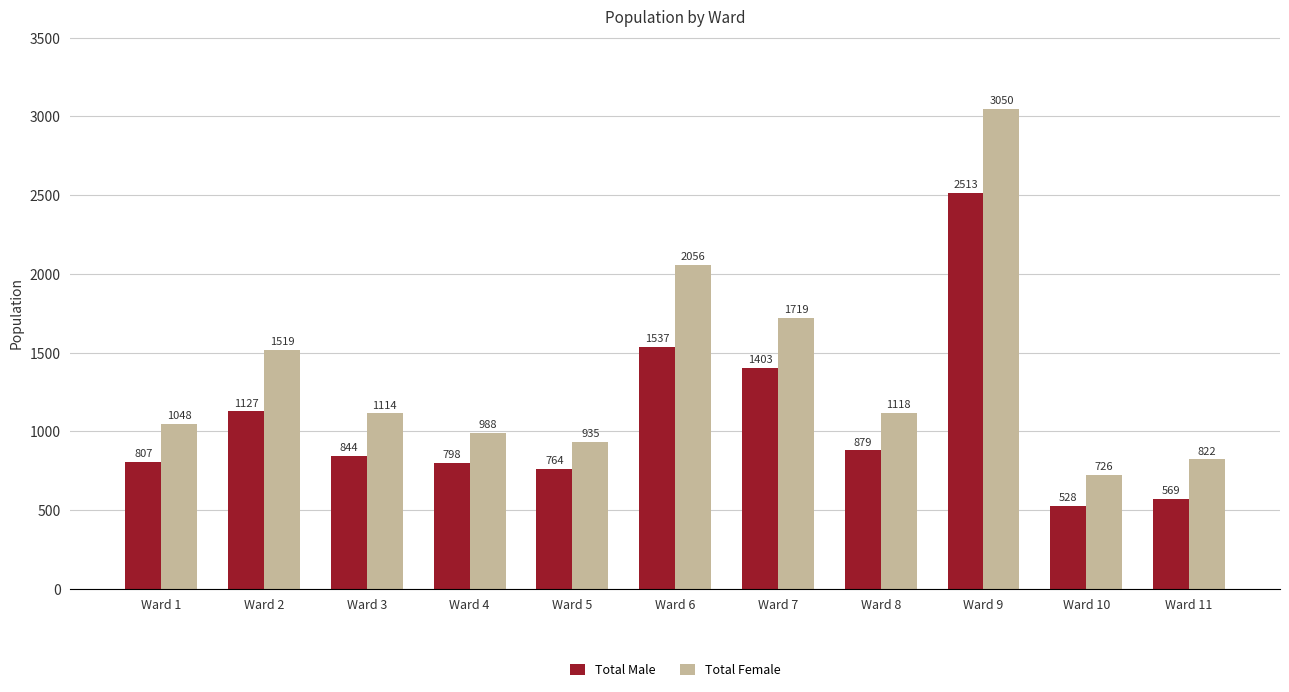

Reading left to right, list all the values displayed in this chart.

Total Male: Ward 1=807	Ward 2=1127	Ward 3=844	Ward 4=798	Ward 5=764	Ward 6=1537	Ward 7=1403	Ward 8=879	Ward 9=2513	Ward 10=528	Ward 11=569
Total Female: Ward 1=1048	Ward 2=1519	Ward 3=1114	Ward 4=988	Ward 5=935	Ward 6=2056	Ward 7=1719	Ward 8=1118	Ward 9=3050	Ward 10=726	Ward 11=822